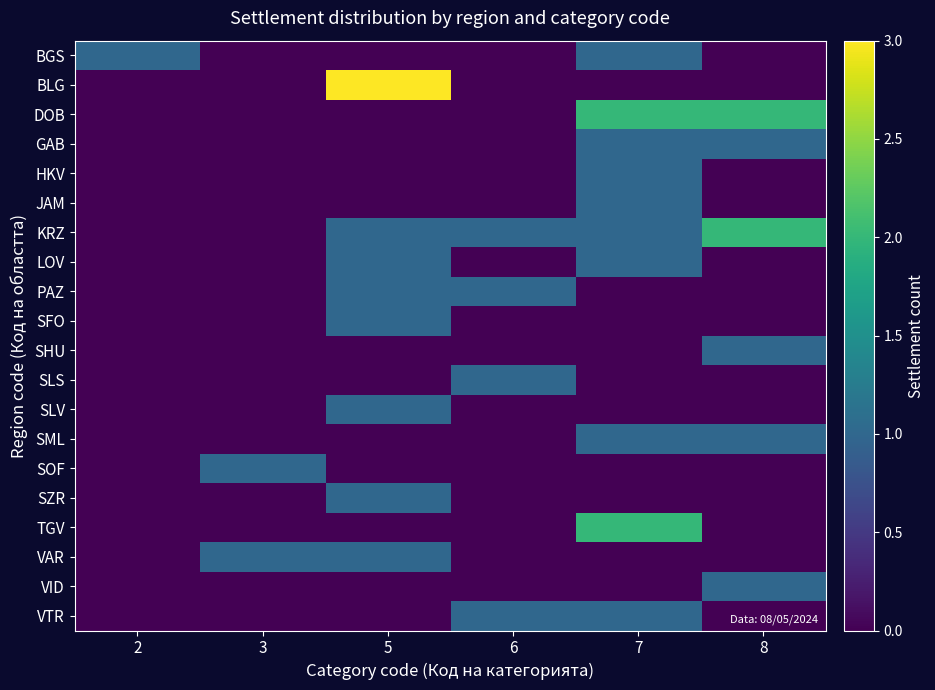

At 8, list the series in order from smallest to largest.

BGS, BLG, HKV, JAM, LOV, PAZ, SFO, SLS, SLV, SOF, SZR, TGV, VAR, VTR, GAB, SHU, SML, VID, DOB, KRZ